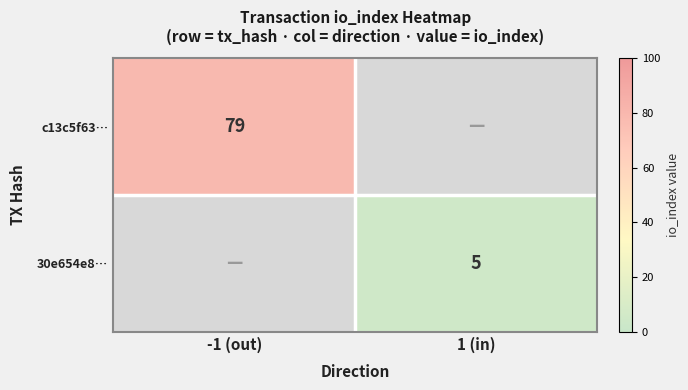

The c13c5f63… series shows 128 at -1 (out). True or false?

False